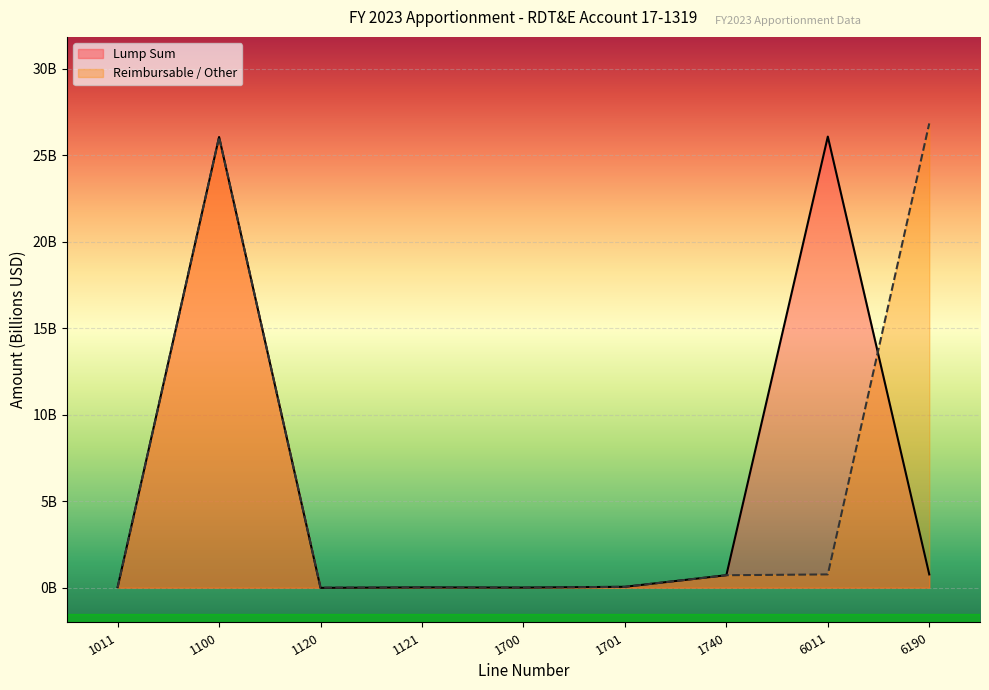

What is the sum of the Lump Sum values at 1121 and 6011?

26.1